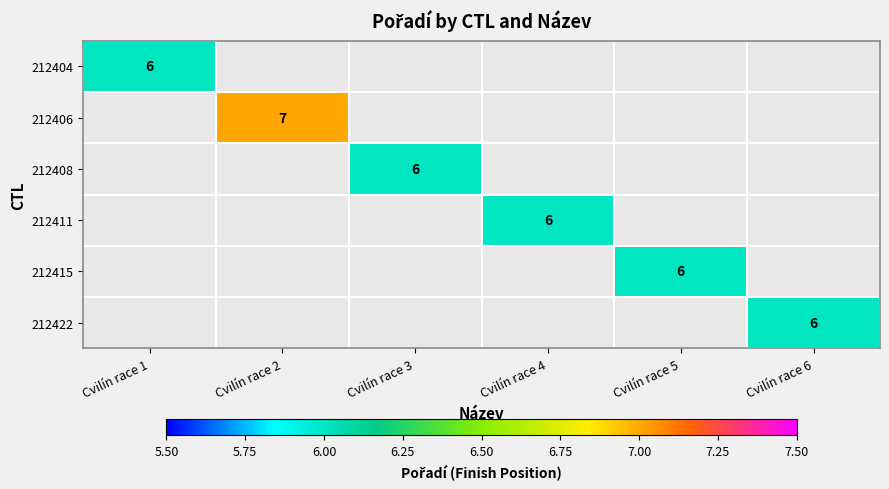

True or false: 212404 has a value of 10.6 at Cvilín race 1.

False